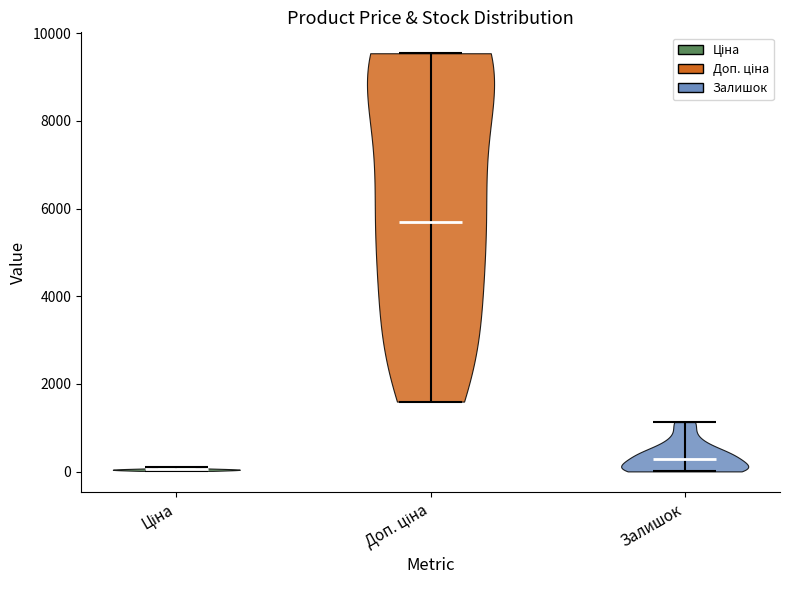

Reading left to right, read every violin against the y-axis: where its median line is, and the lowest and highest points it reaches. The values are not printed on the chart, so give them approximately, as read against the axis.

Ціна: median line 0, lowest point 0, highest point 200
Доп. ціна: median line 5800, lowest point 1600, highest point 9600
Залишок: median line 200, lowest point 0, highest point 1200